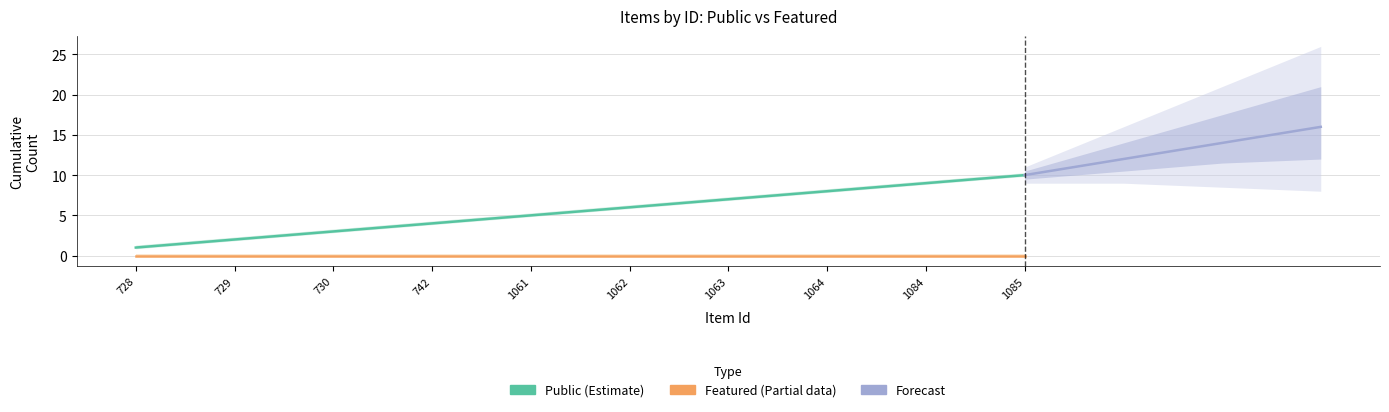

Does the chart have visible grid lines?

Yes